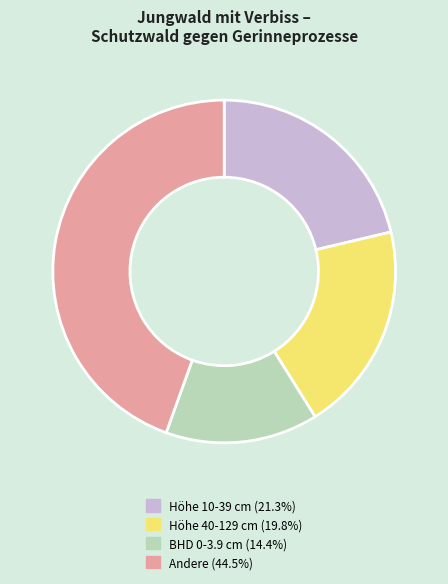

Is there a majority slice in this chart?

No